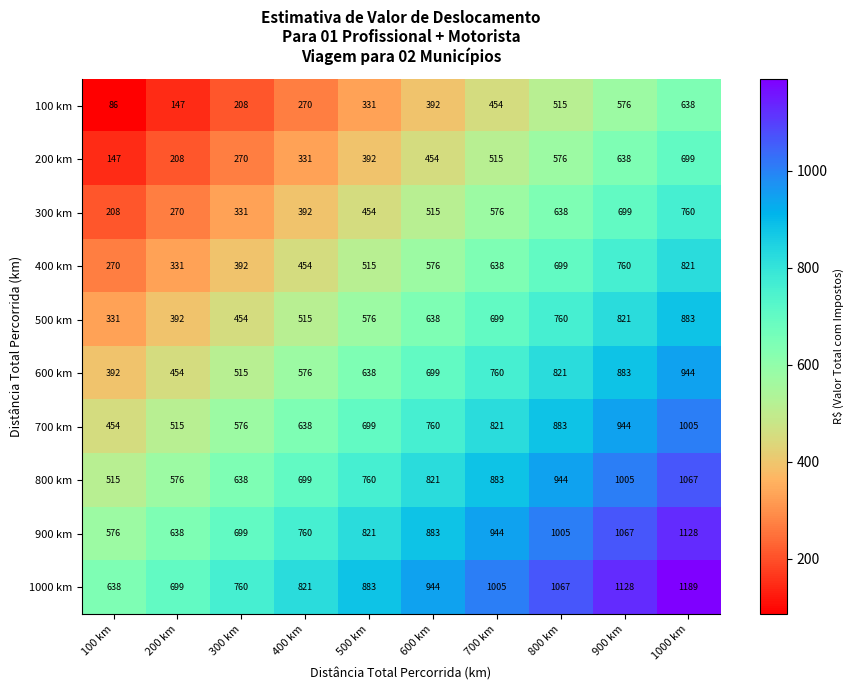

True or false: 100 km has a value of 912 at 900 km.

False